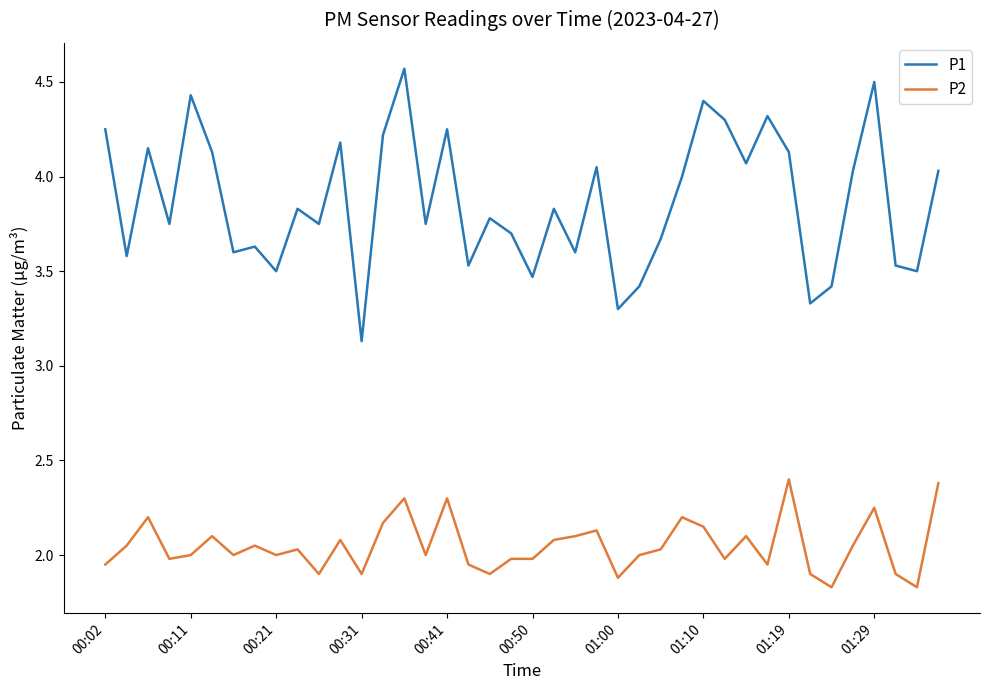

What is the greatest value displayed?

4.6